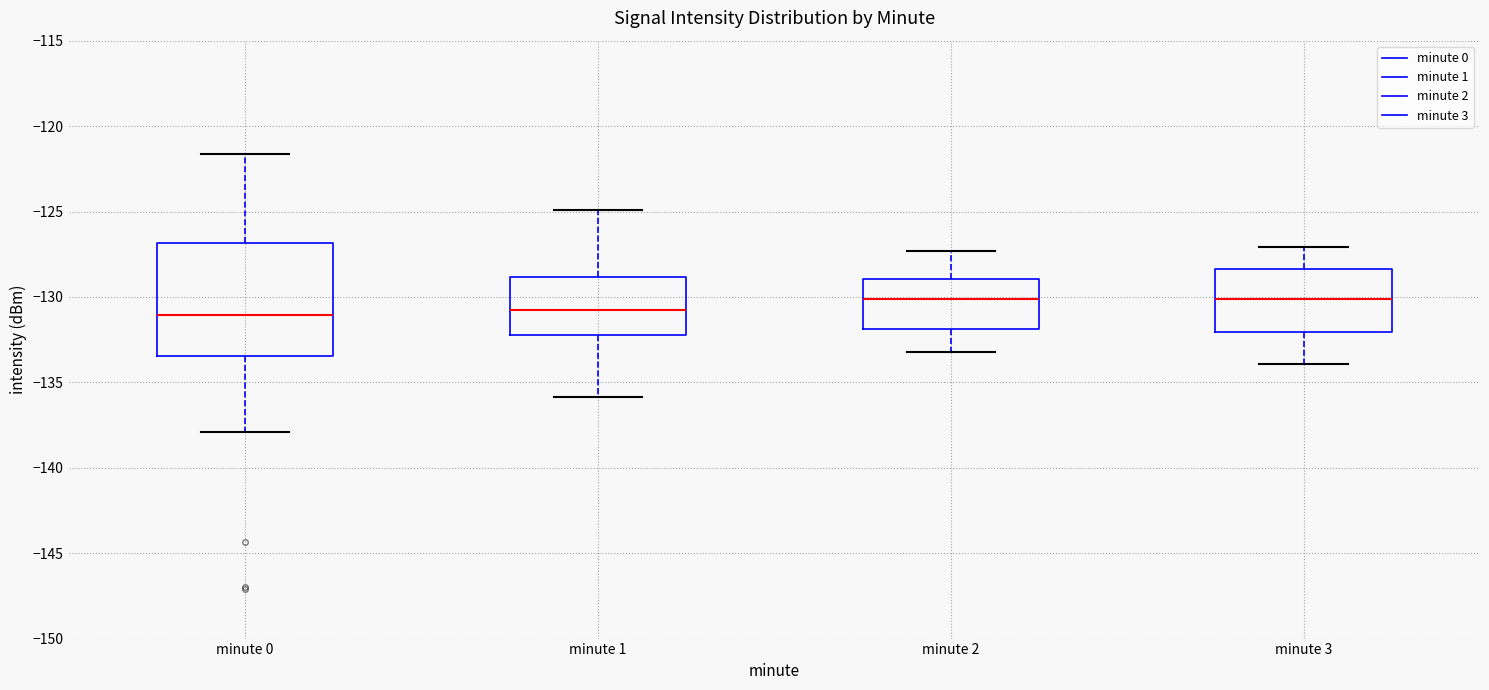

Reading left to right, read every box against the y-axis: the position of its median line, the range the box covers, and the ends of its whiskers. The values are not printed on the chart, so give them approximately, as read against the axis.

minute 0: median -131.0, box -133.5 to -127.0, whiskers -138.0 to -121.5
minute 1: median -131.0, box -132.0 to -129.0, whiskers -136.0 to -125.0
minute 2: median -130.0, box -132.0 to -129.0, whiskers -133.0 to -127.5
minute 3: median -130.0, box -132.0 to -128.5, whiskers -134.0 to -127.0